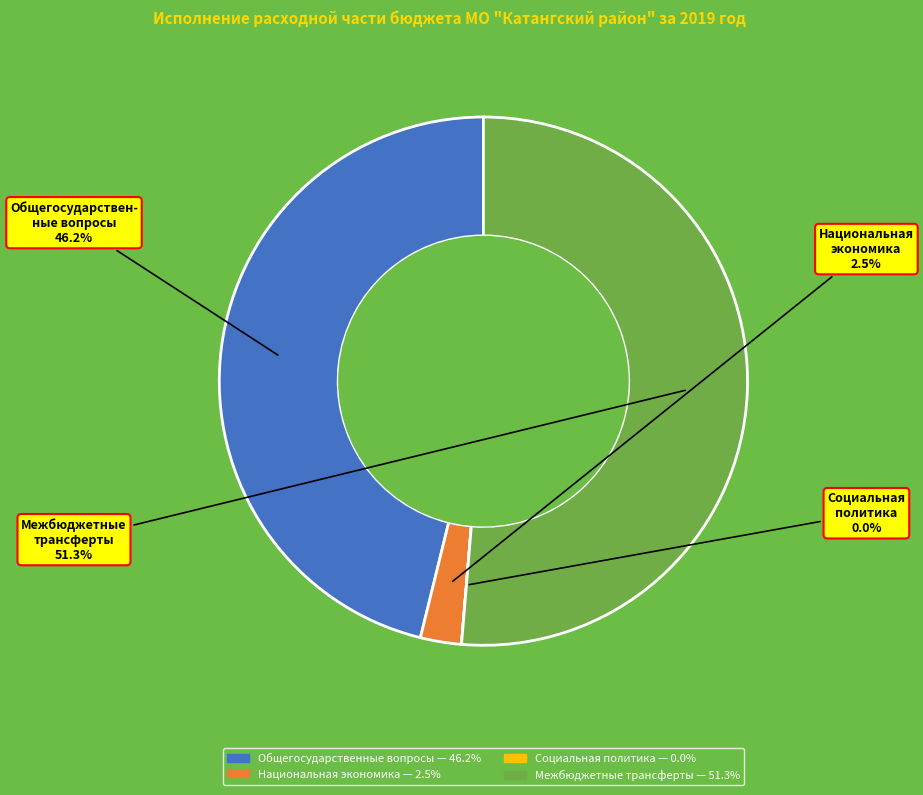

Which has a higher value, Национальная экономика or Общегосударственные вопросы?

Общегосударственные вопросы